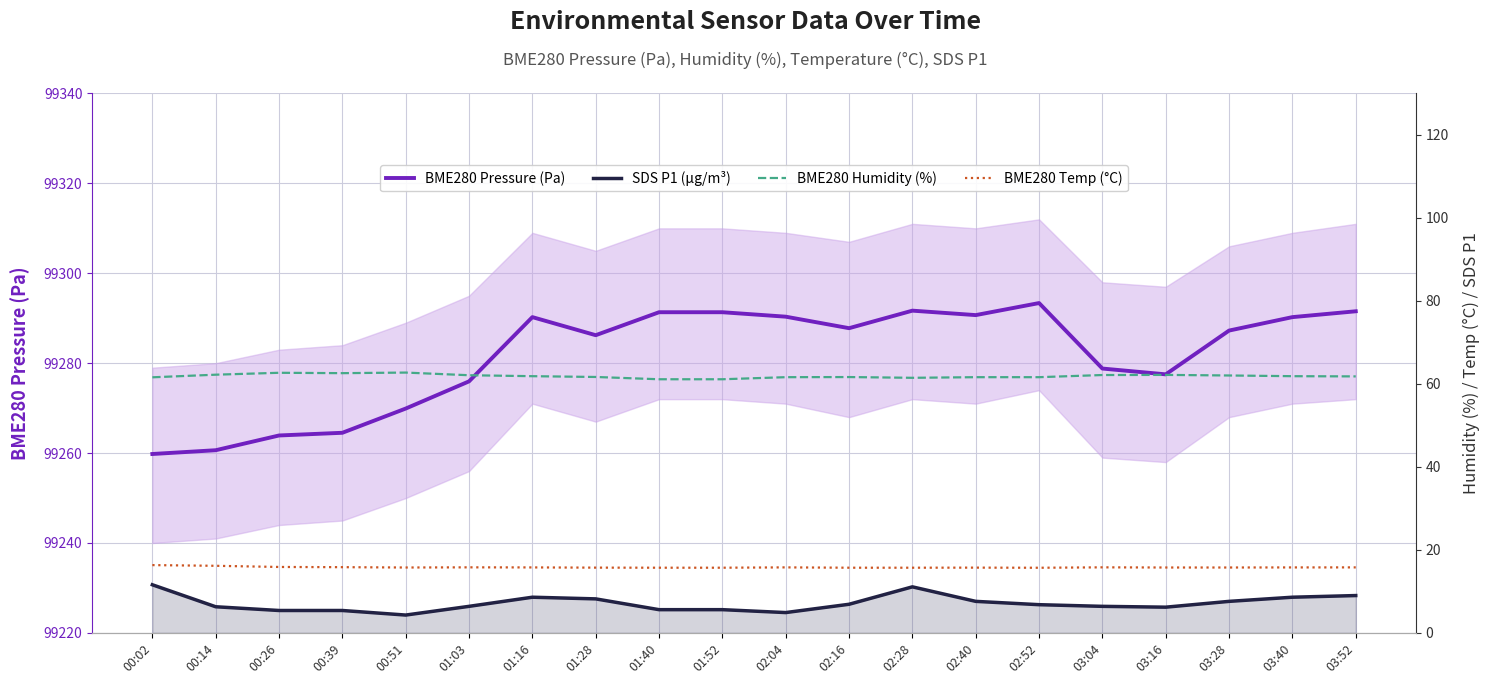

True or false: BME280 Pressure (Pa) and BME280 Temp (°C) intersect in this chart.

False